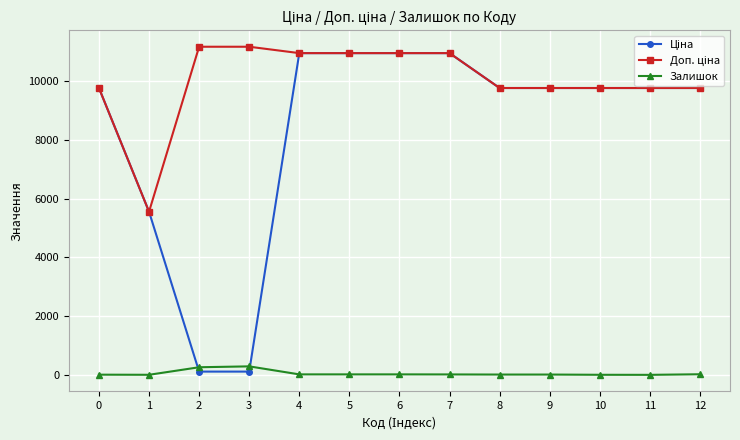

What is the maximum value for Залишок?

290.0